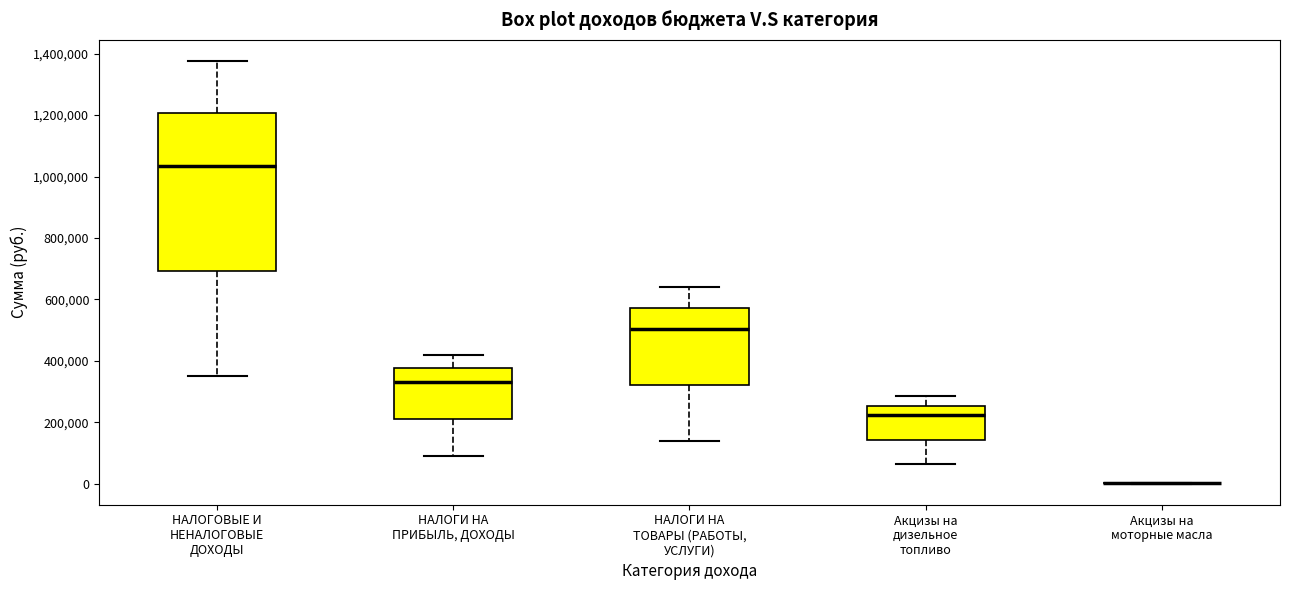

Where is the upper edge of the box for НАЛОГИ НА ТОВАРЫ (РАБОТЫ, УСЛУГИ) on the y-axis? The values are not printed on the chart, so give them approximately, as read against the axis.

580000